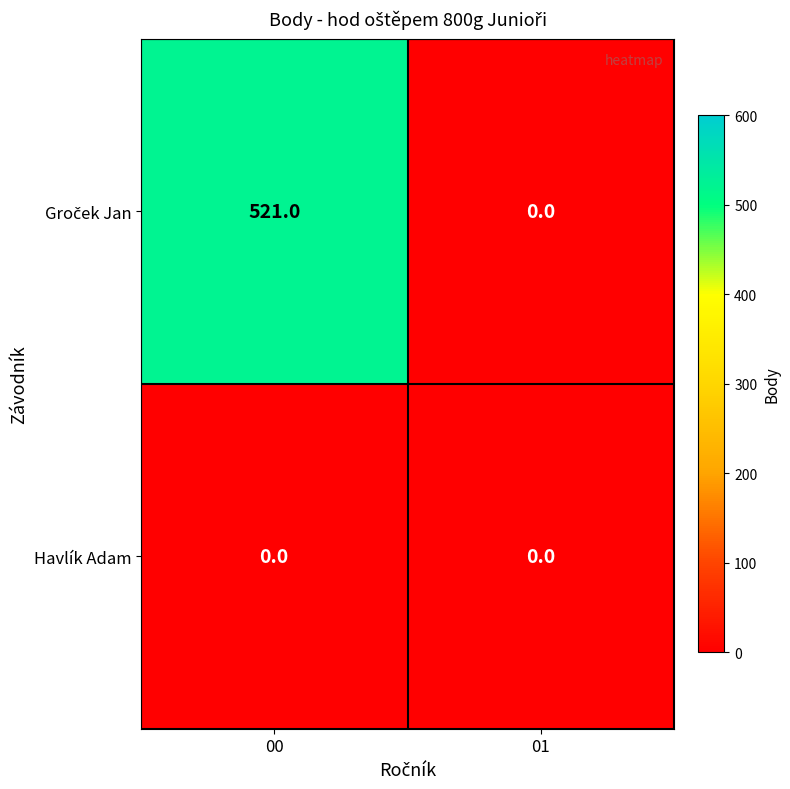

The Havlík Adam series shows 0 at 01. True or false?

True